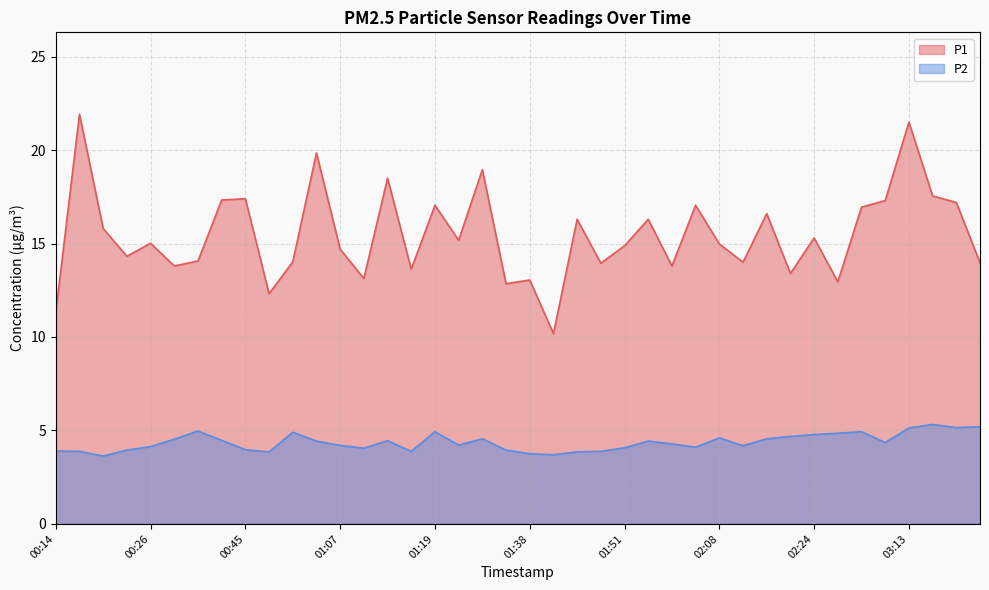

What is the difference between the second highest and minimum values in the P2 series?

1.6